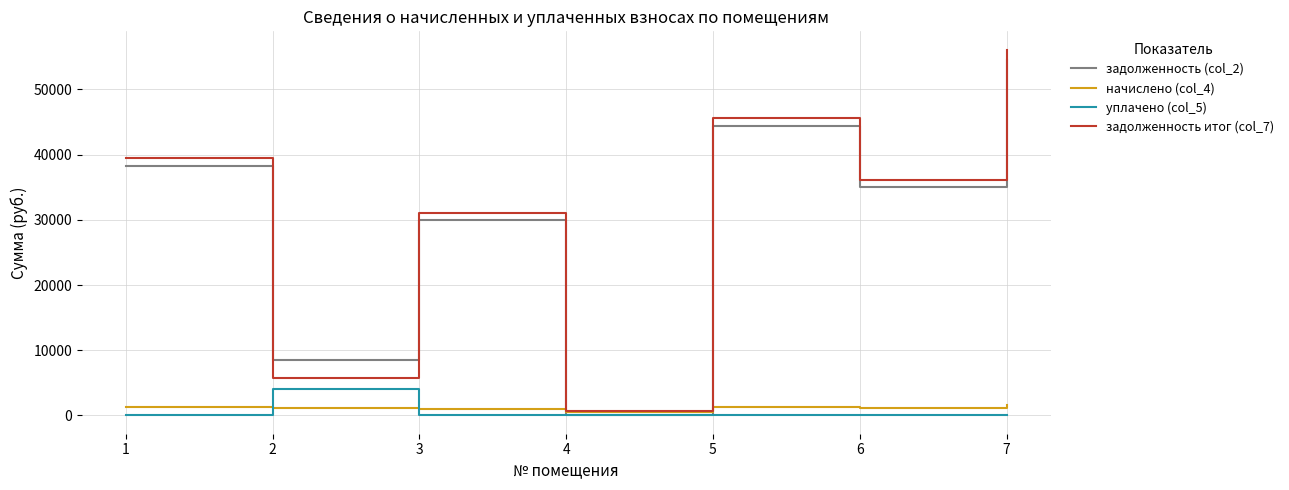

What is the difference between the highest and lowest values at 5?

45597.7